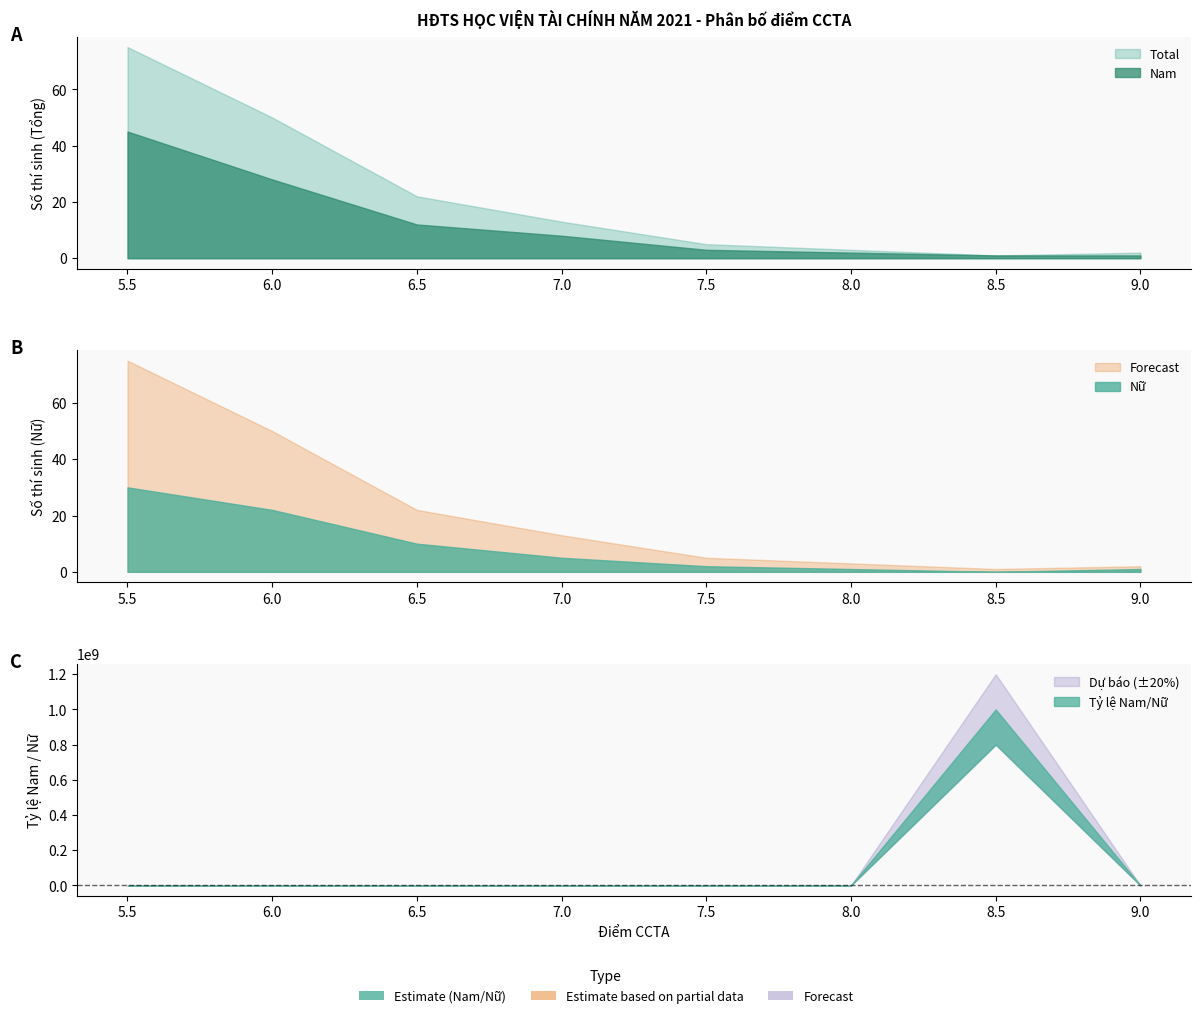

Which series has the largest range (max minus min)?

Total